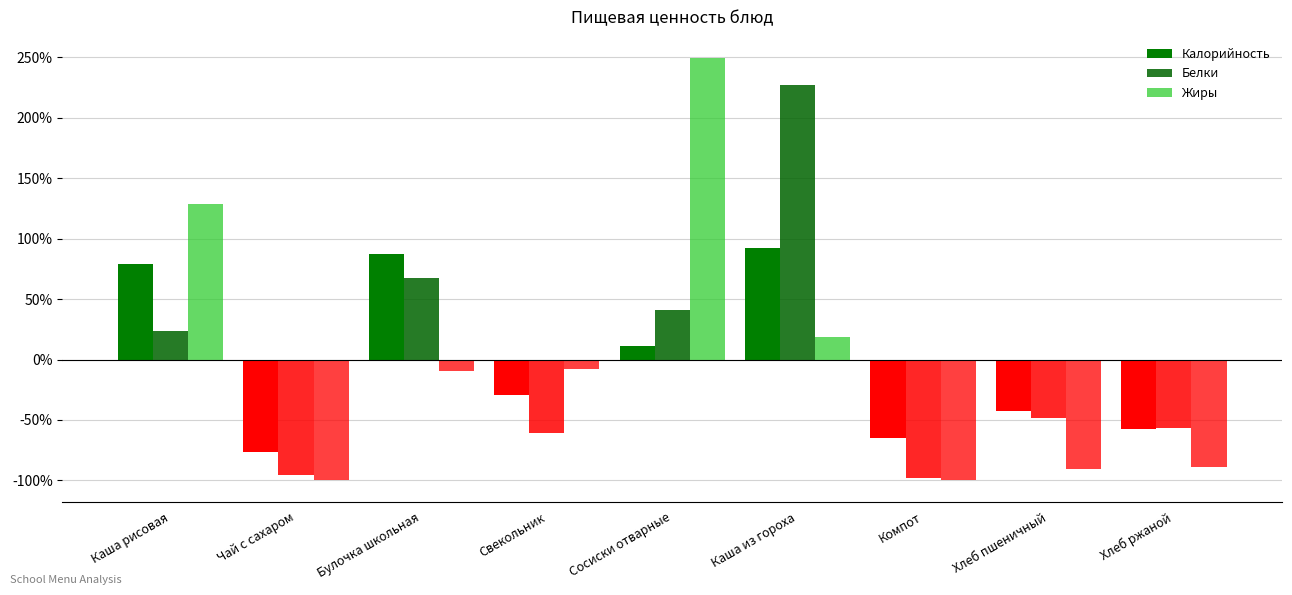

What is the difference between the highest and lowest values at Хлеб ржаной?

31.9